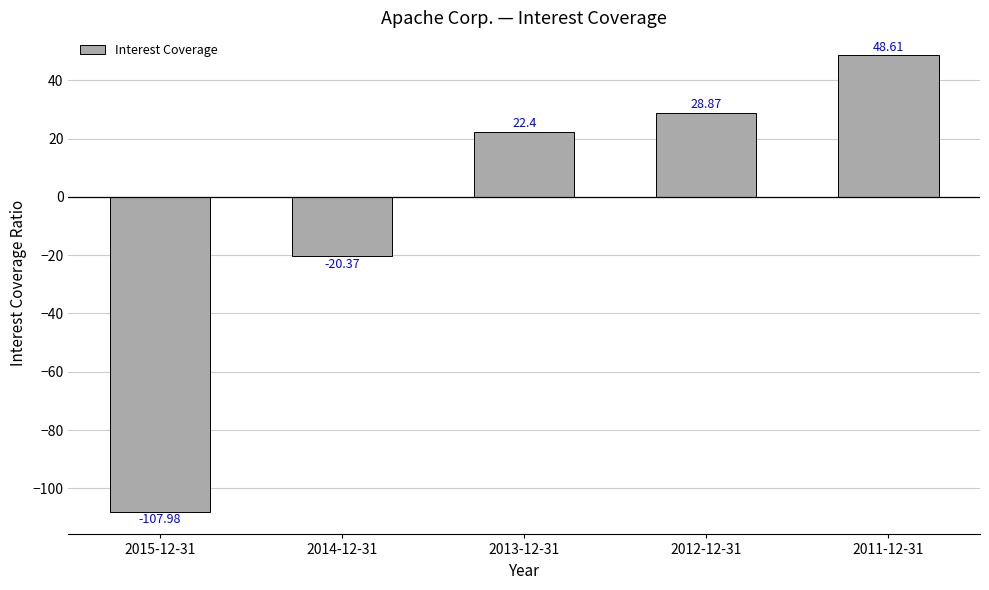

What is the maximum value shown in the chart?

48.6